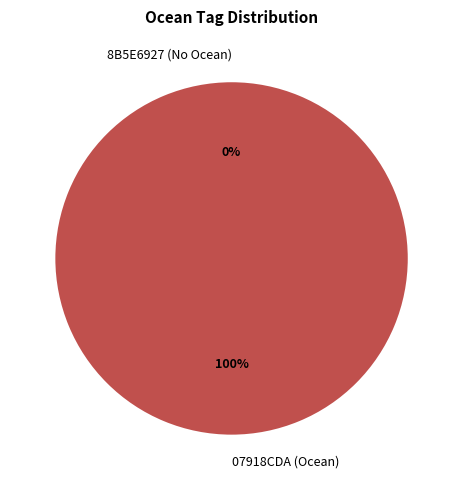

True or false: 8B5E6927 (No Ocean) accounts for 0% of the total.

True